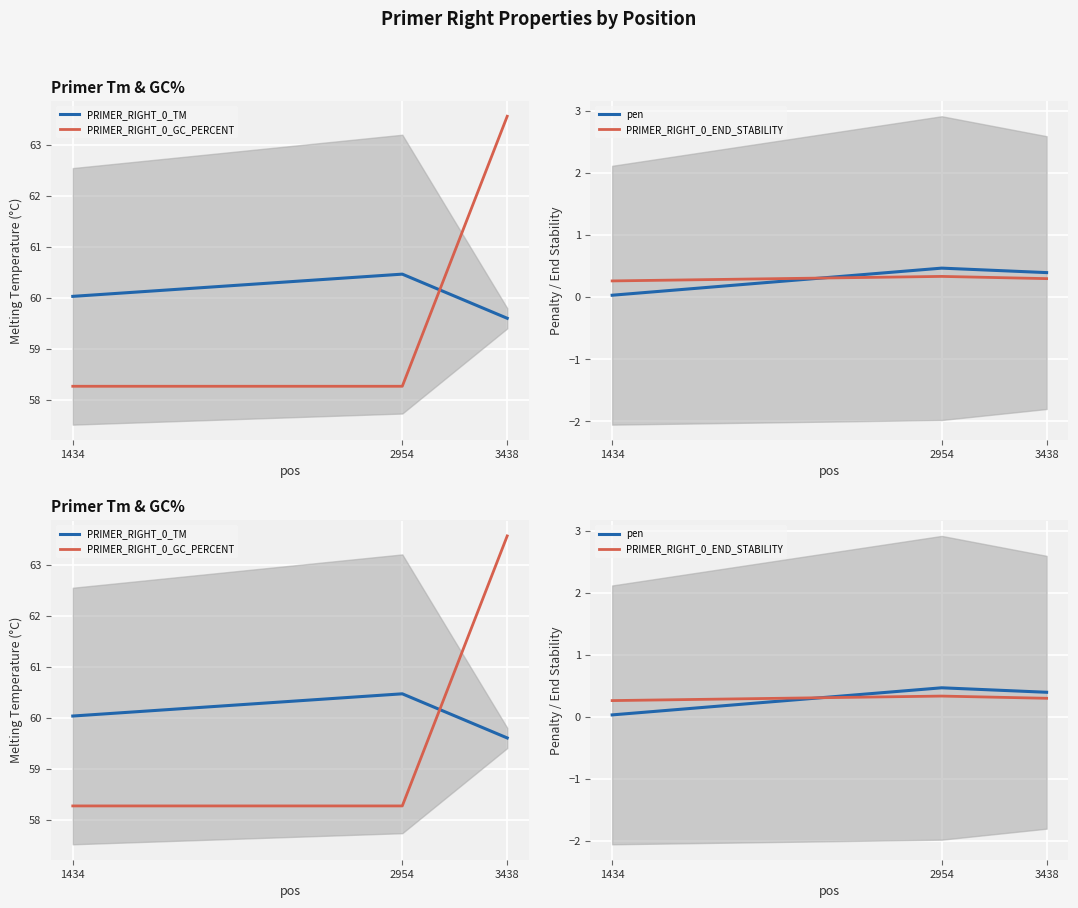

What is the difference between the PRIMER_RIGHT_0_TM values at 2954 and 3438?

0.9